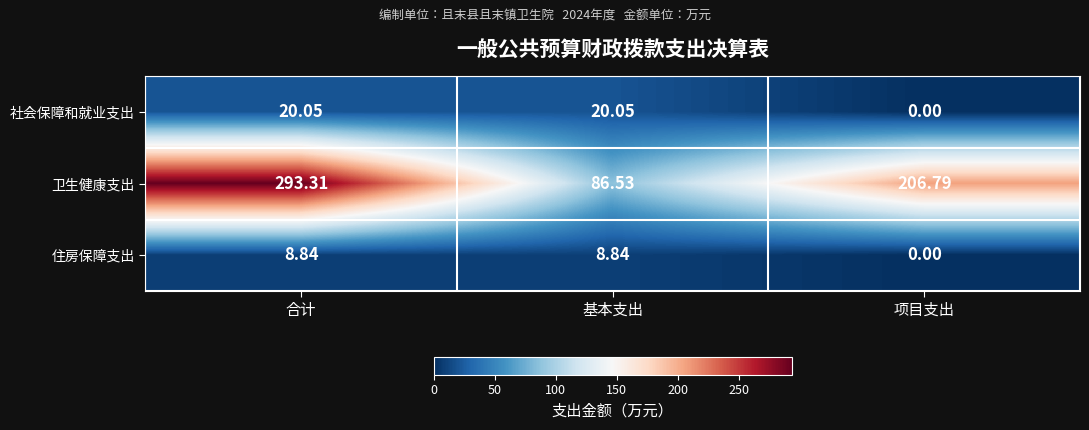

What is the difference between the highest and lowest values at 合计?

284.5